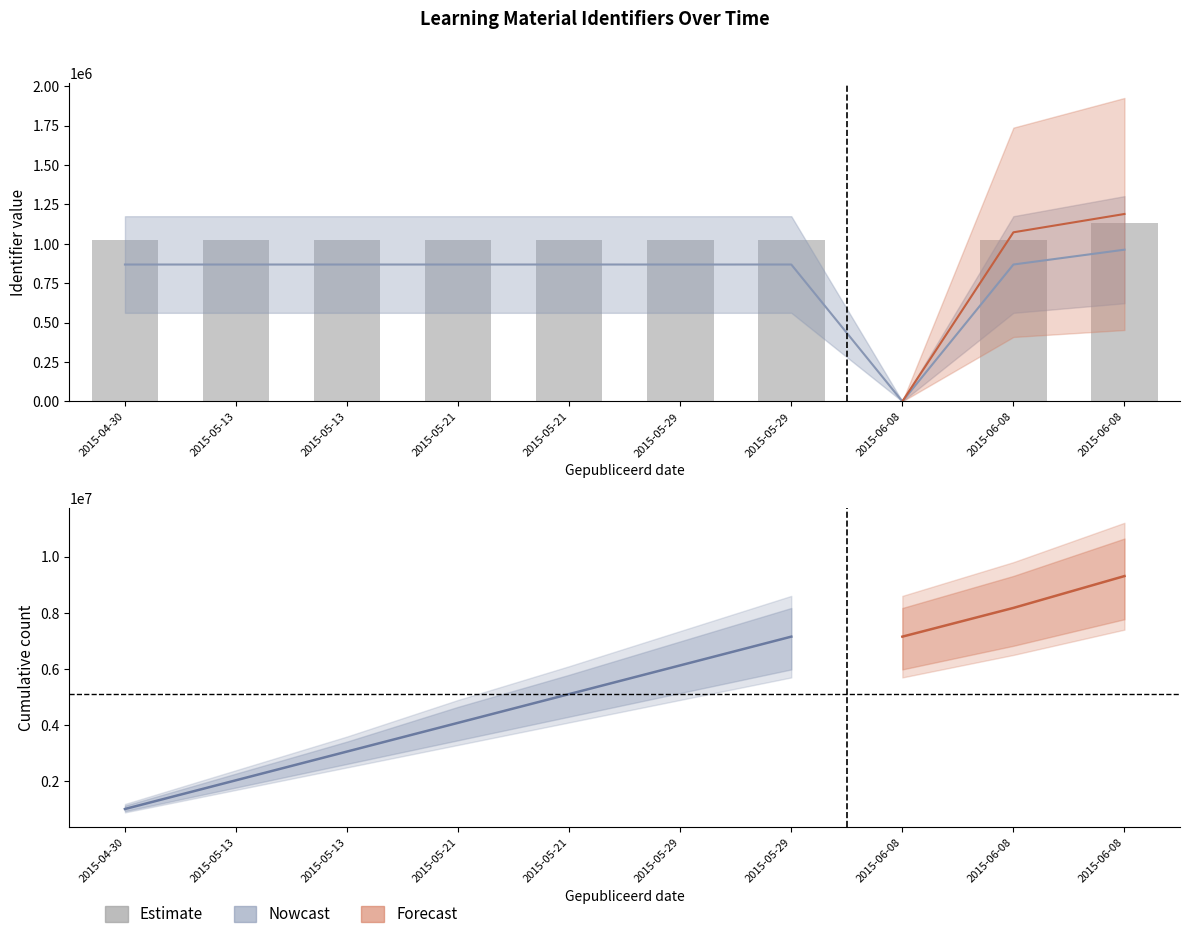

Rank the categories by value from highest to lowest.

2015-06-08, 2015-05-29, 2015-05-21, 2015-06-08, 2015-05-21, 2015-05-13, 2015-05-29, 2015-05-13, 2015-04-30, 2015-06-08